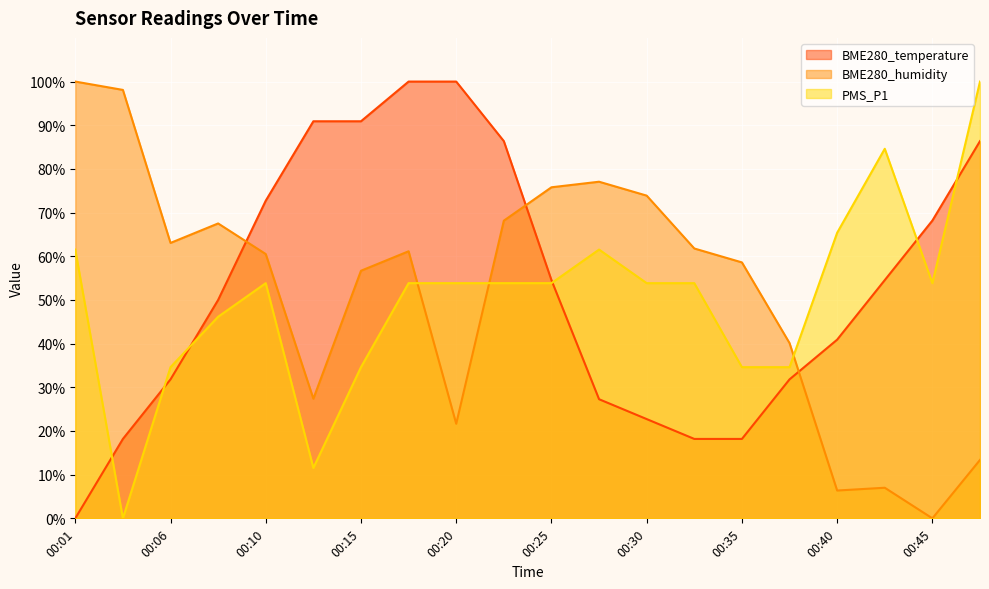

What is the sum of all BME280_humidity values?

1038.2